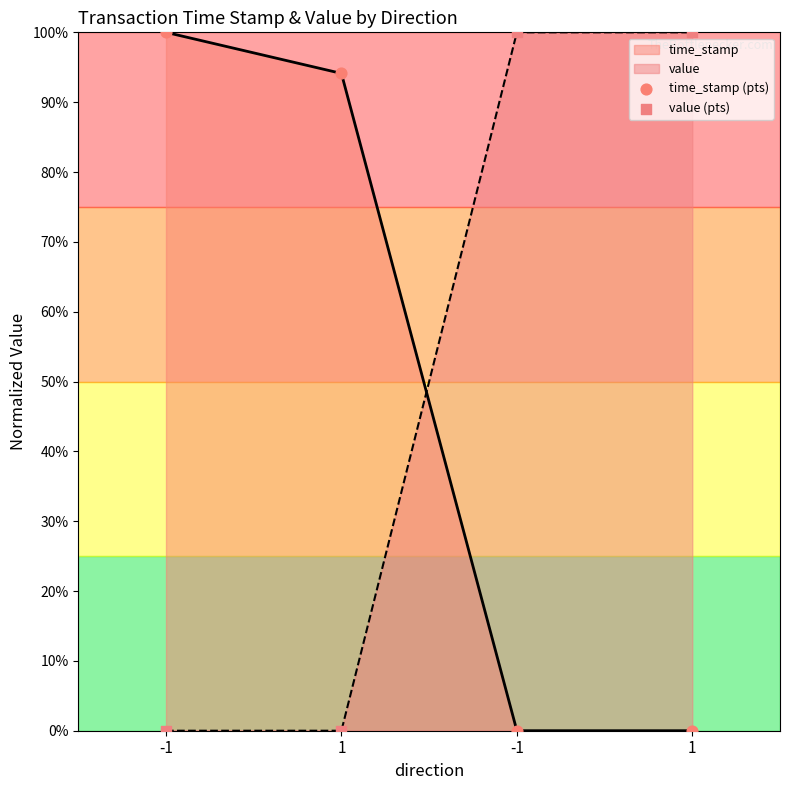

Which series has the largest total across all categories?

value